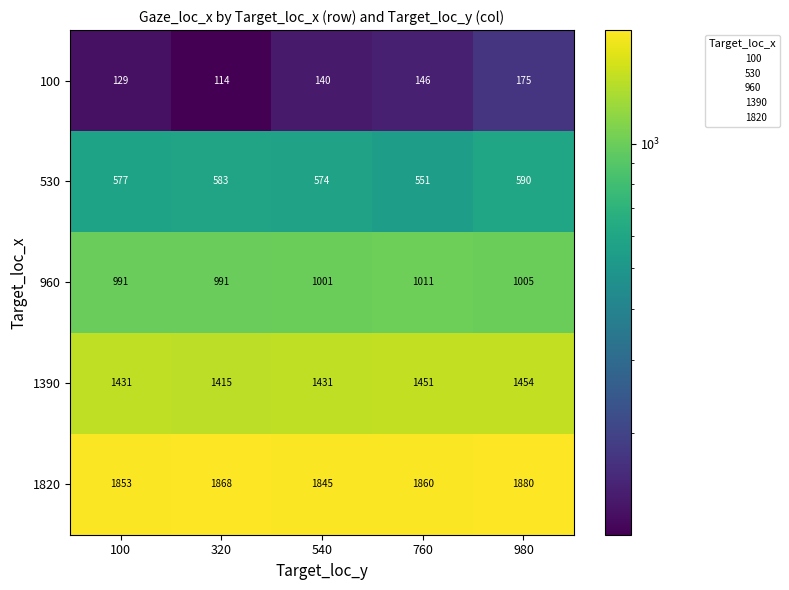

What is the difference between the 1390 values at 320 and 760?

36